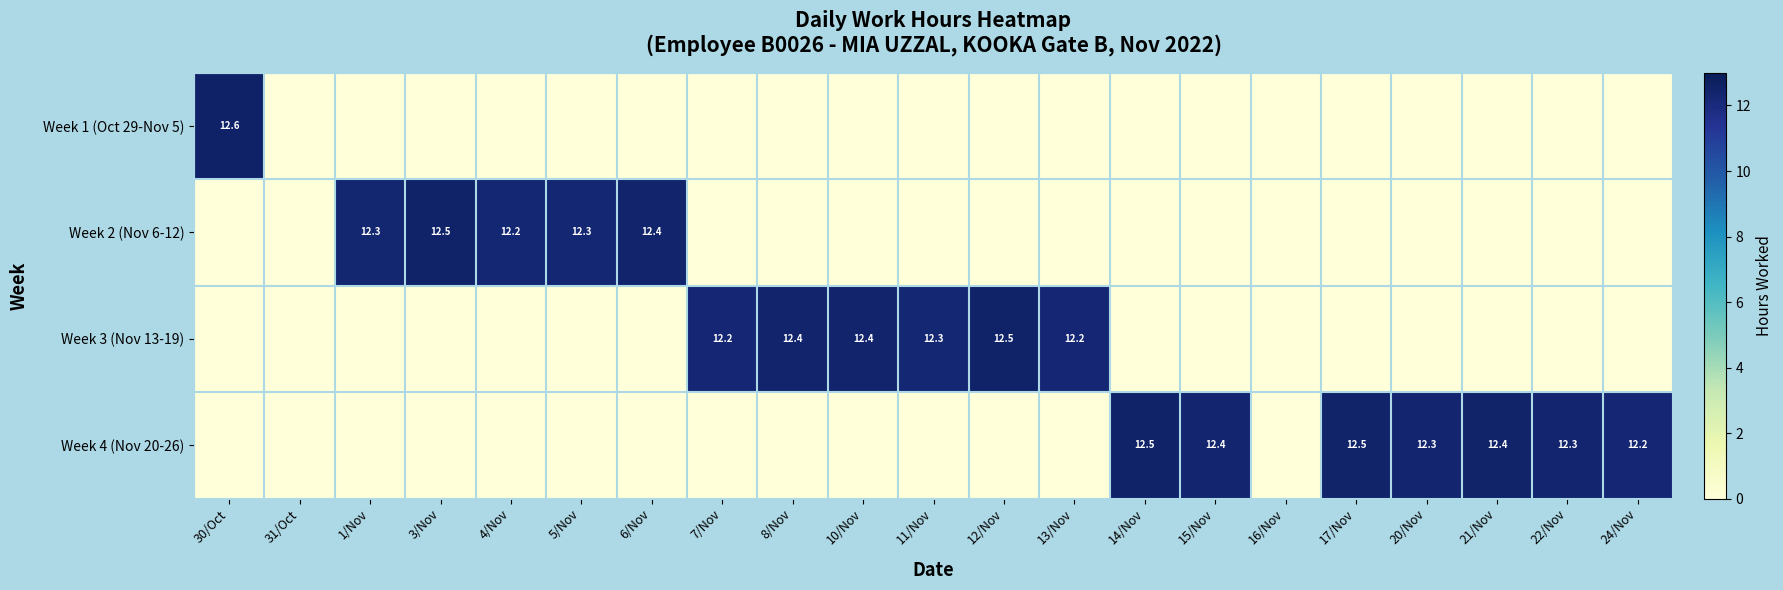

The Week 1 (Oct 29-Nov 5) series shows 5.5 at 30/Oct. True or false?

False